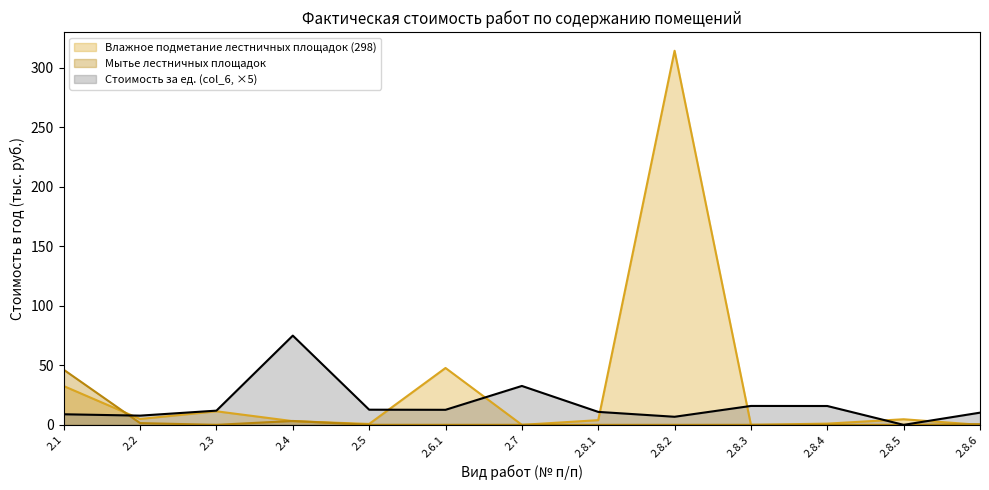

Between which two adjacent categories do Стоимость за ед. (col_6) and Мытье лестничных площадок first intersect?

2.1 and 2.2